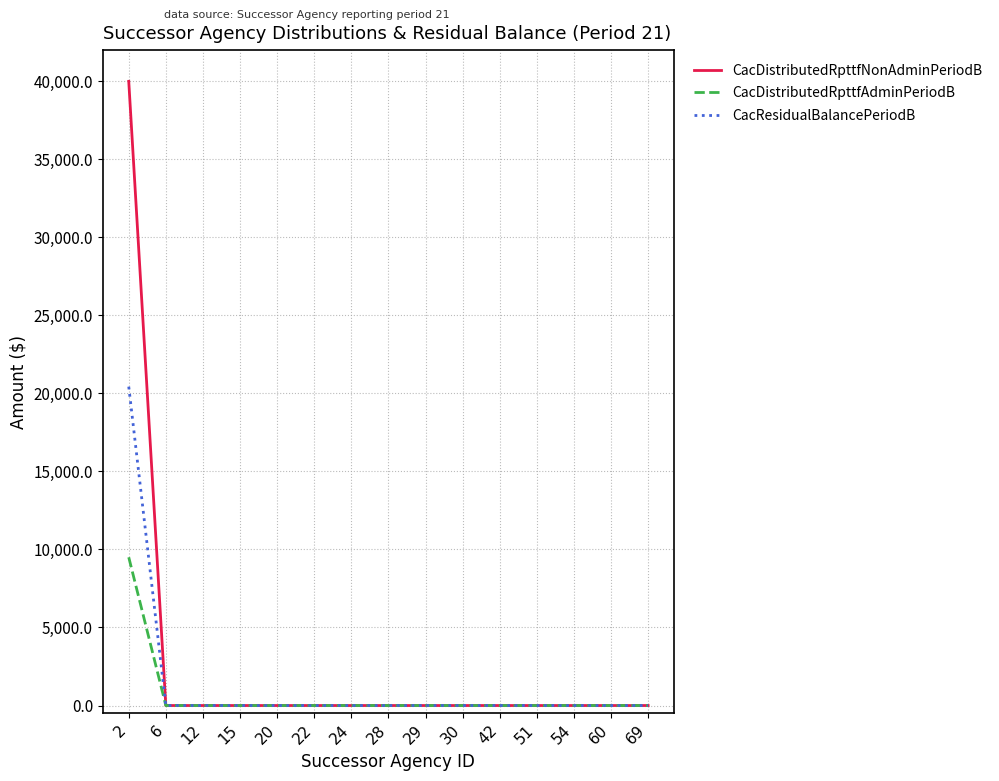

What is the total value across all series at 2?

69935